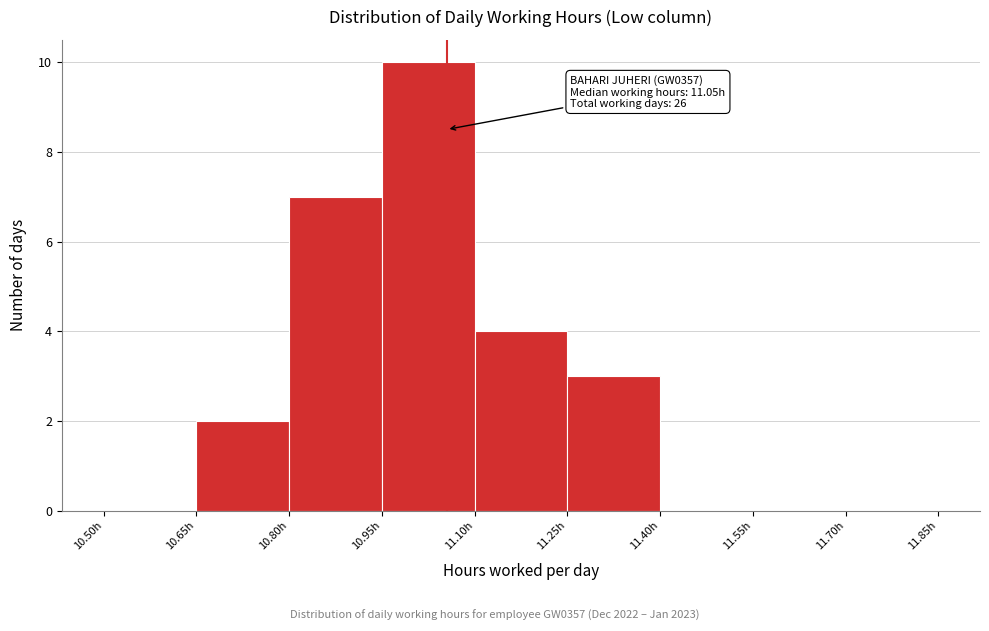

Over which range of the x-axis is the bar tallest?

10.95 to 11.10